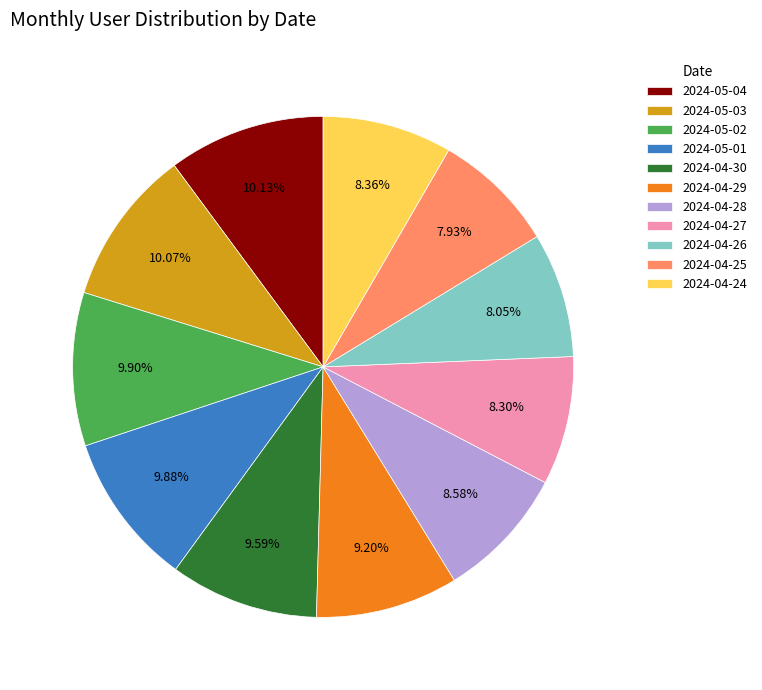

What is the ratio of the value at 2024-04-30 to the value at 2024-04-29?

1.0